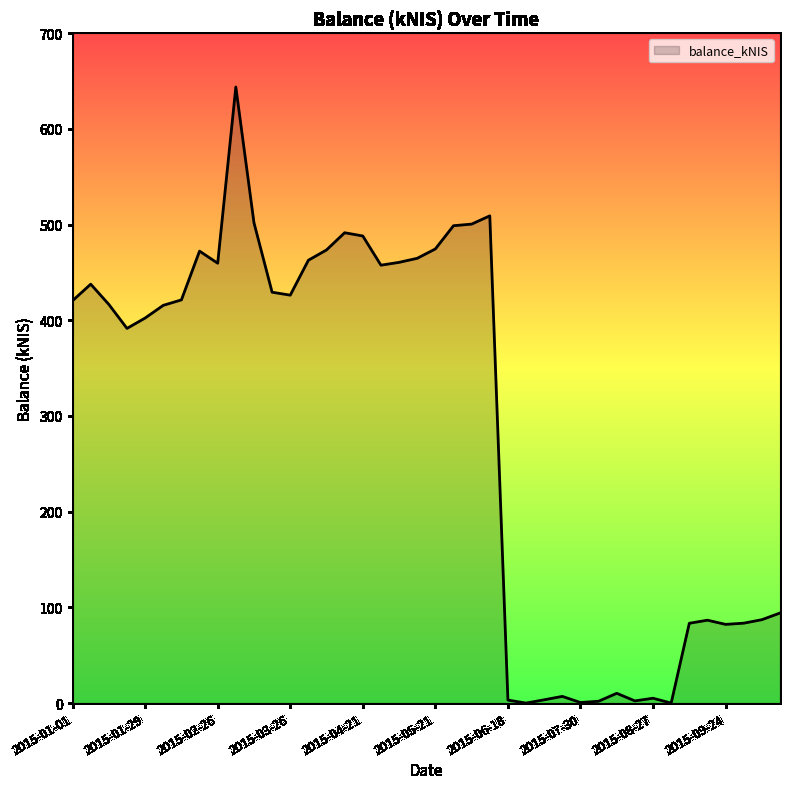

What is the difference between the maximum and minimum values?

643.7